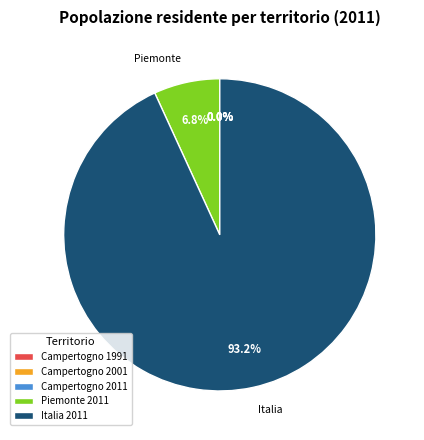

To the nearest percent, what portion does Piemonte 2011 represent?

7%